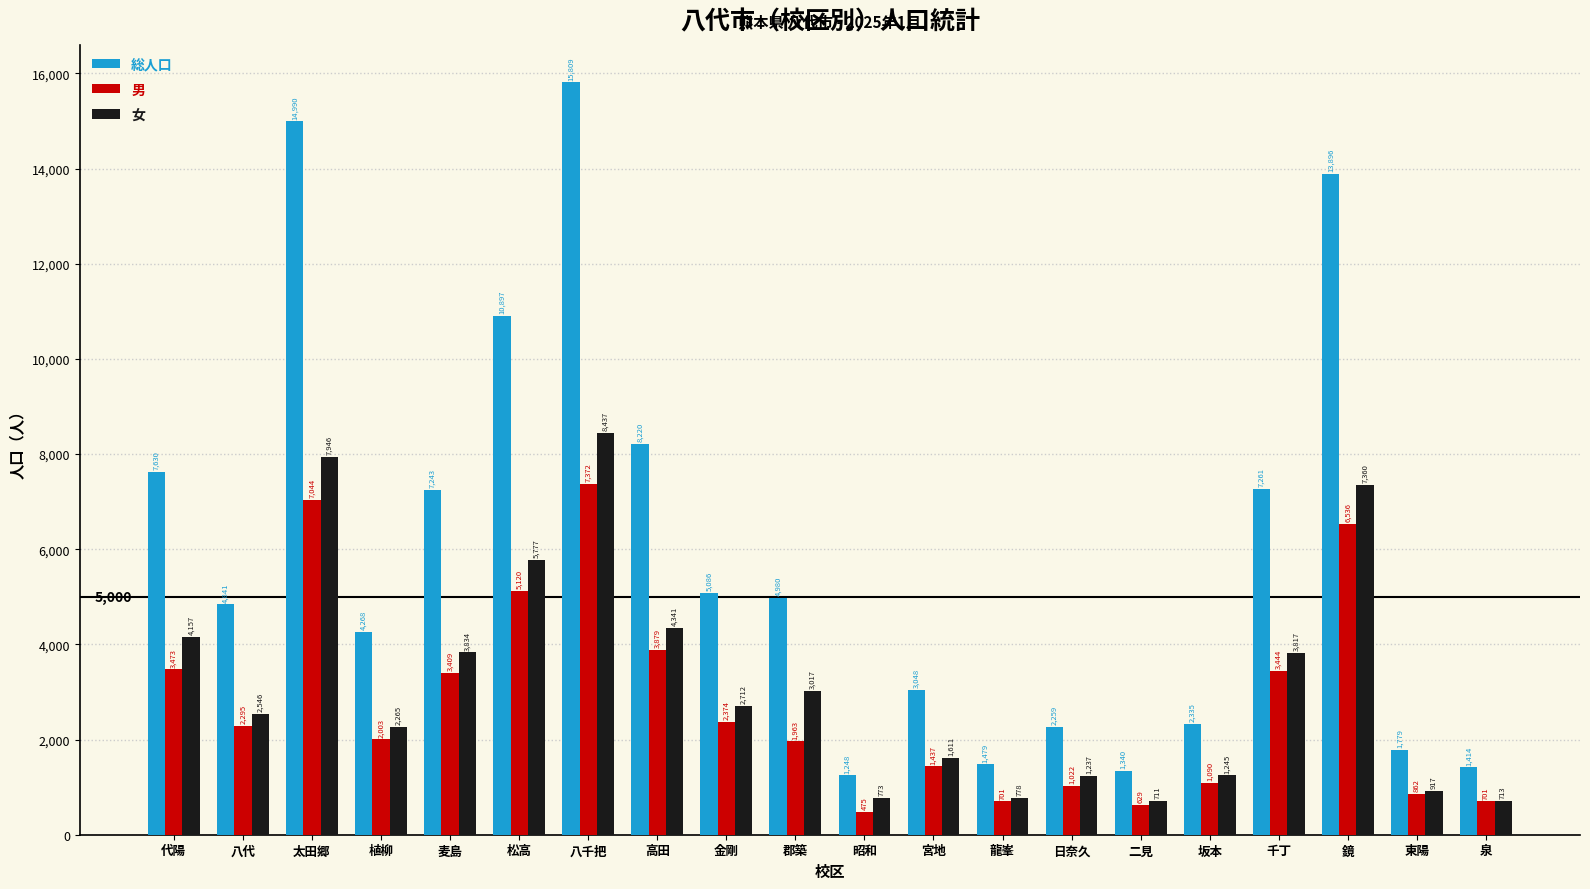

What is the spread (max minus min) of values at 日奈久?

1237